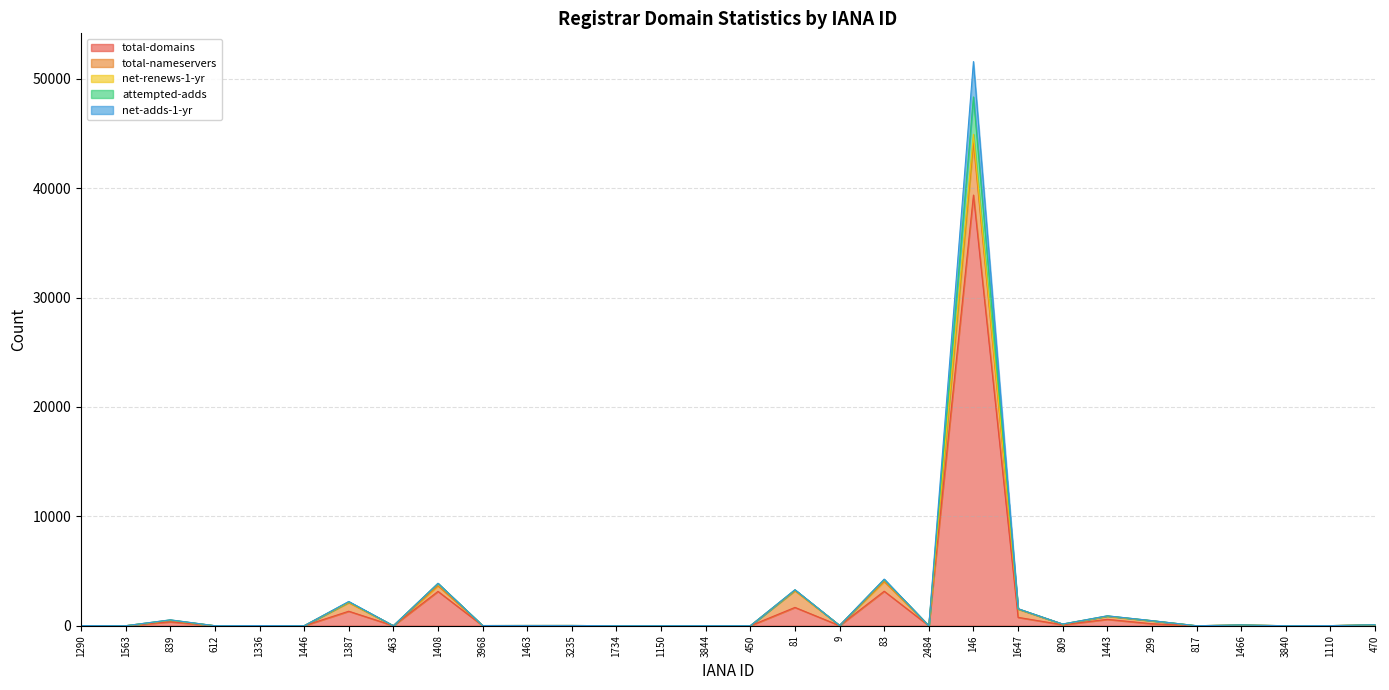

Is it true that total-domains equals 0 at 463?

True